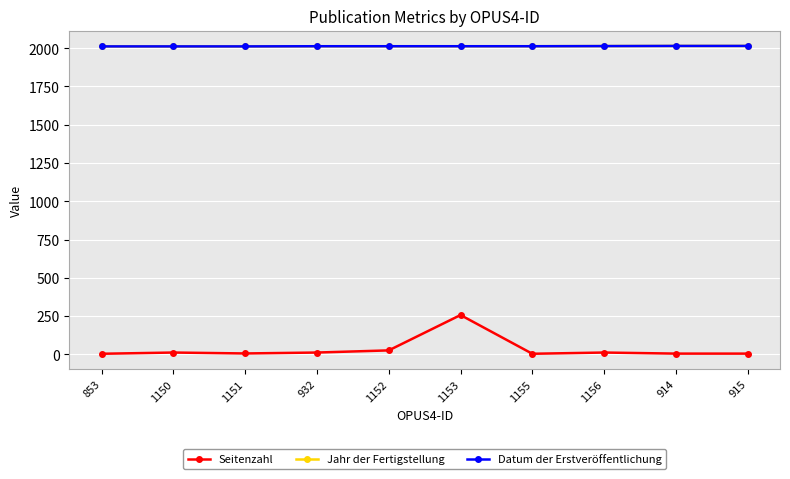

True or false: Datum der Erstveröffentlichung and Seitenzahl intersect in this chart.

False